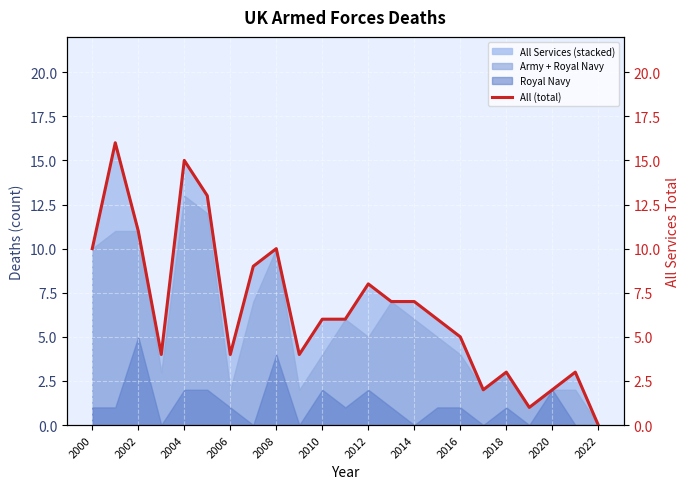

At which label does Army + Royal Navy reach its minimum?

2022